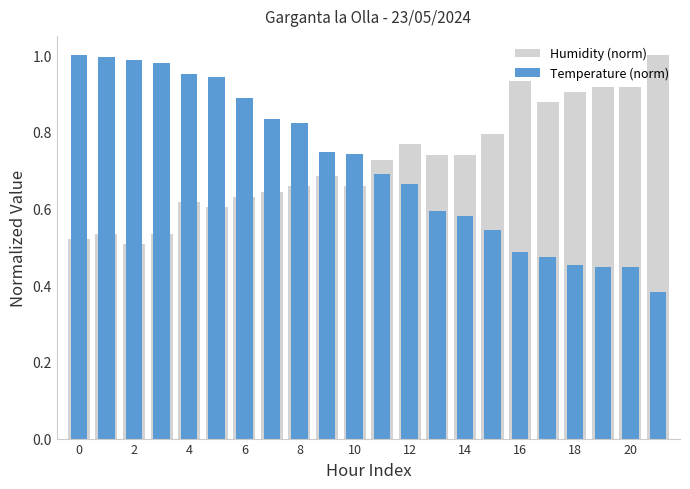

What is the label of the 4th bar from the right?

18